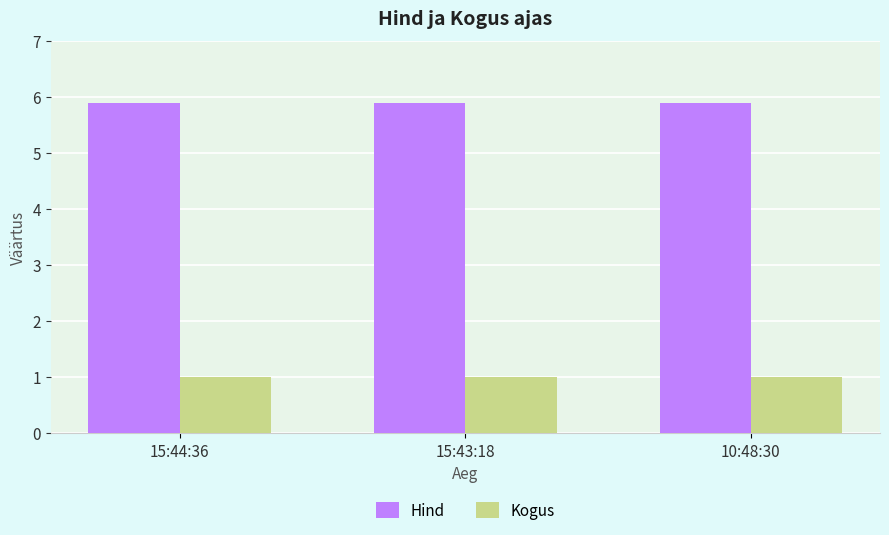

Rank the series at 15:44:36 from highest to lowest value.

Hind, Kogus